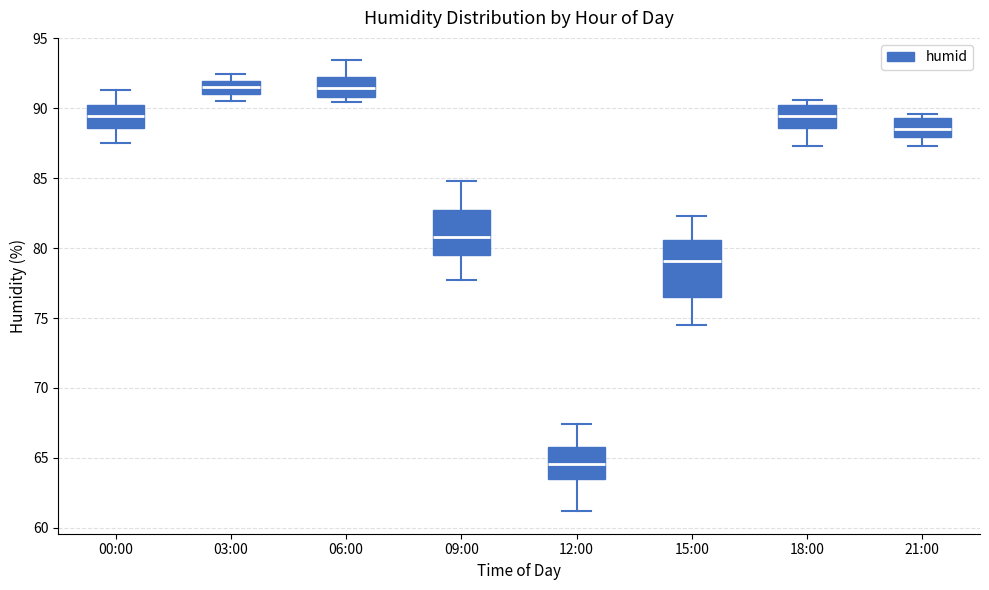

Where does the median line of the box for 03:00 sit on the y-axis? The values are not printed on the chart, so give them approximately, as read against the axis.

91.5